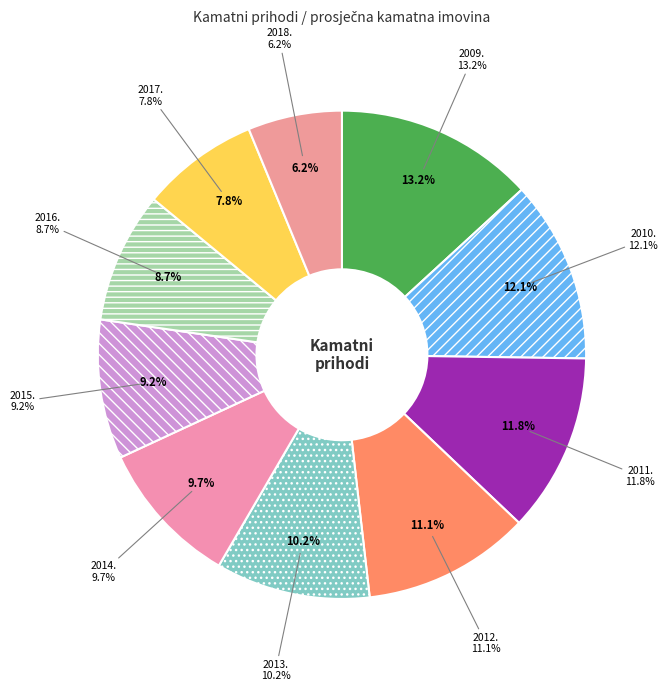

Does any single category account for the majority?

No